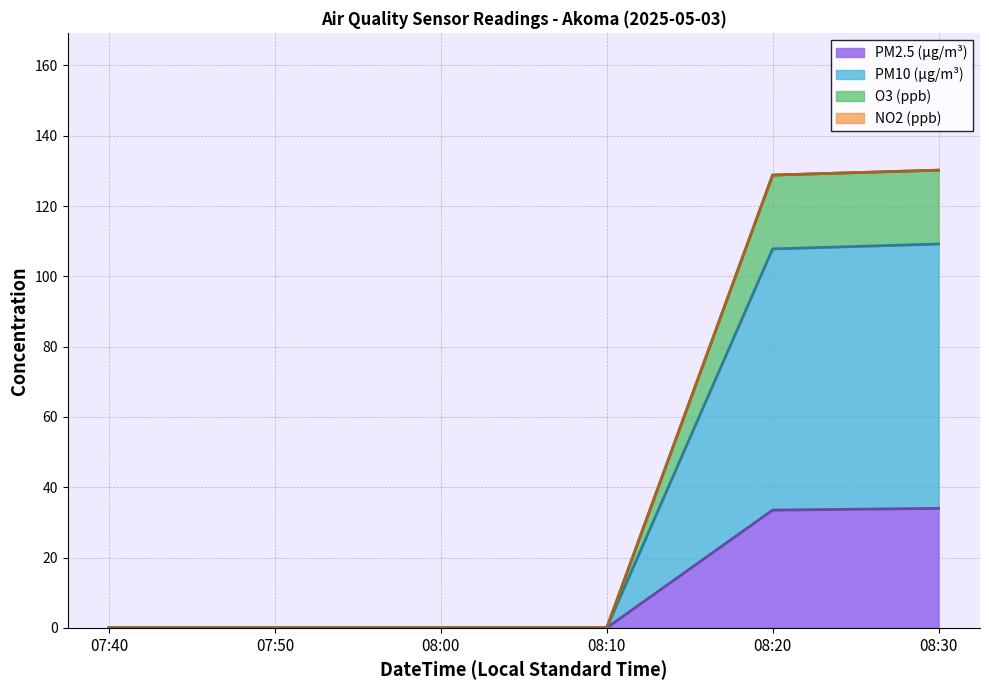

Where is PM2.5 (µg/m³) nearest to the value 17?

08:20